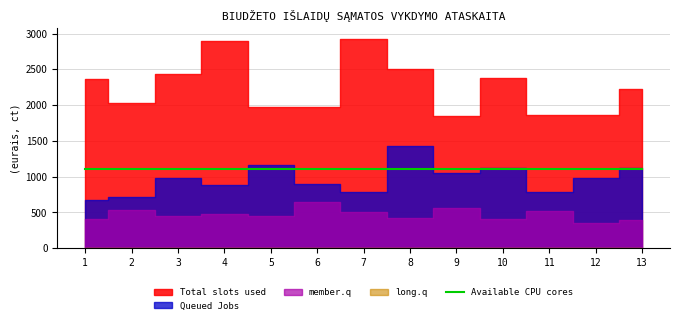

True or false: Available CPU cores and long.q cross at least once.

False